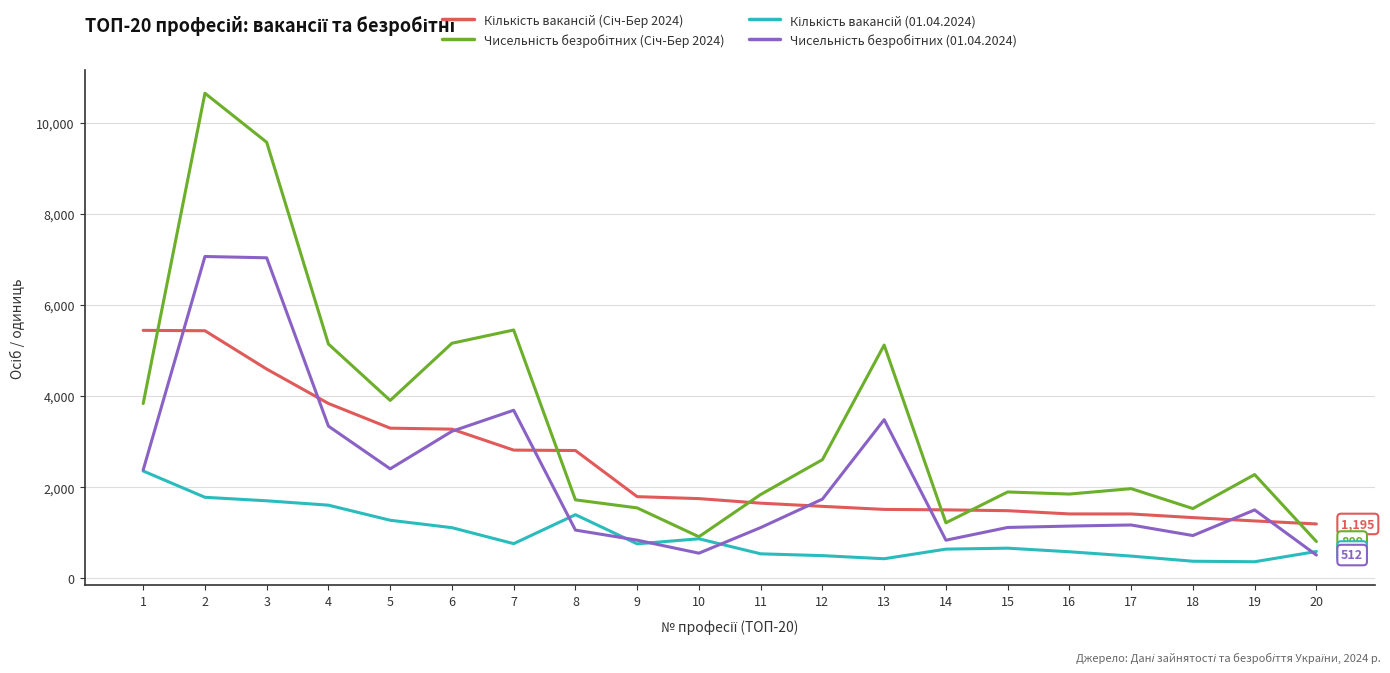

Count the number of categories in the chart.

20